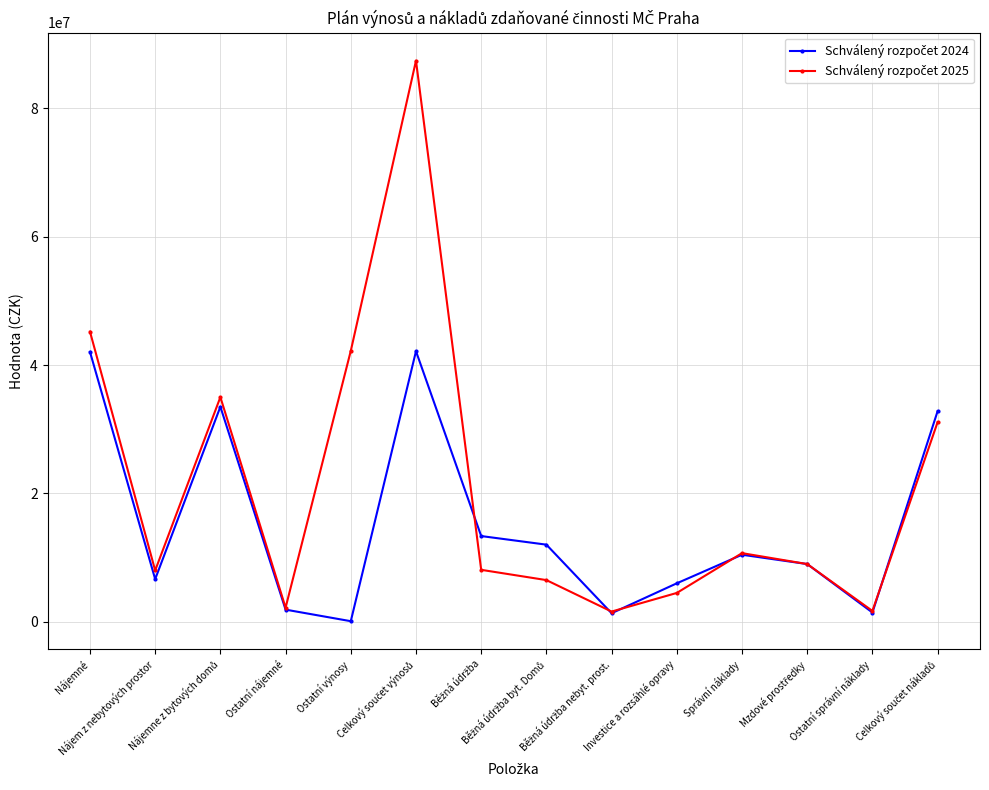

Is this an area chart (filled region under the line)?

No